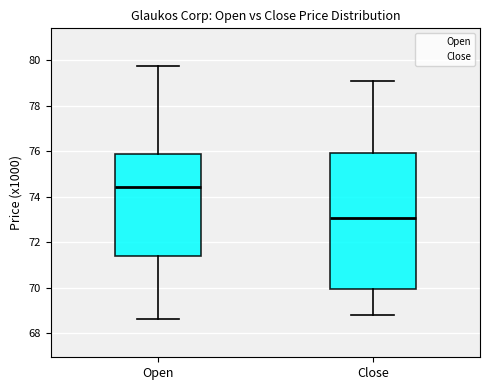

Which box's median line is the lowest?

Close